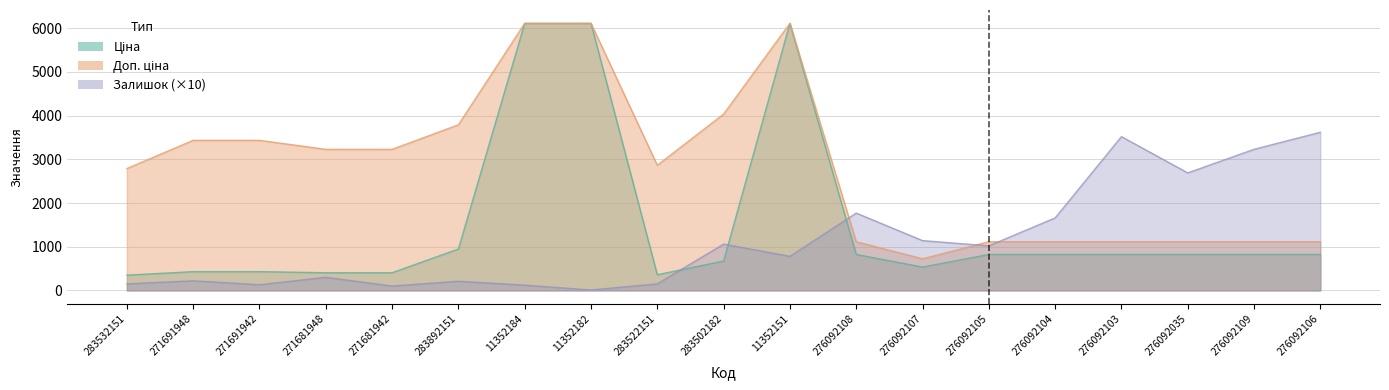

Where is Ціна nearest to the value 3230?

283892151